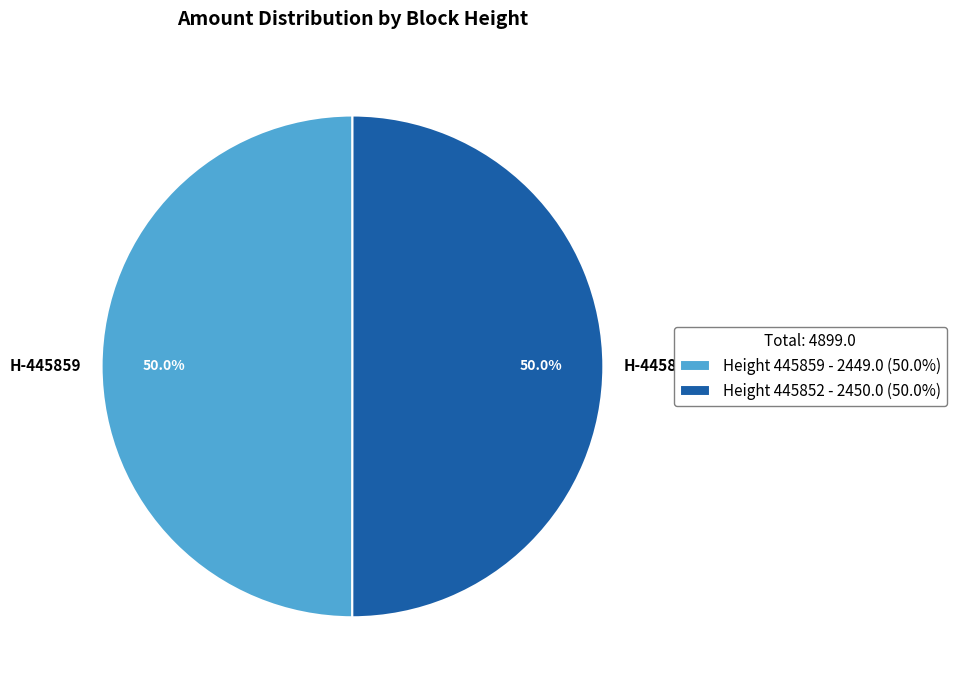

How many slices are in this pie chart?

2